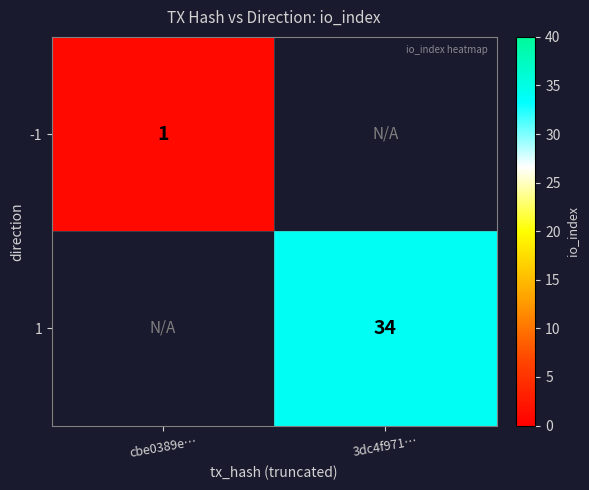

The -1 series shows 1 at cbe0389e…. True or false?

True